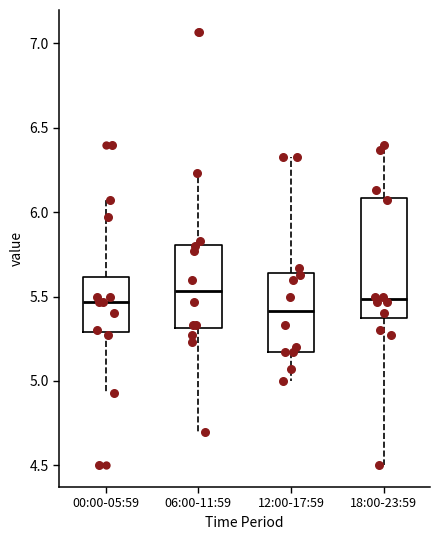

Reading left to right, read every box against the y-axis: the position of its median line, the range the box covers, and the ends of its whiskers. The values are not printed on the chart, so give them approximately, as read against the axis.

00:00-05:59: median 5.45, box 5.30 to 5.60, whiskers 4.95 to 6.05
06:00-11:59: median 5.55, box 5.30 to 5.80, whiskers 4.70 to 6.25
12:00-17:59: median 5.40, box 5.15 to 5.65, whiskers 5.00 to 6.35
18:00-23:59: median 5.50, box 5.40 to 6.10, whiskers 4.50 to 6.40